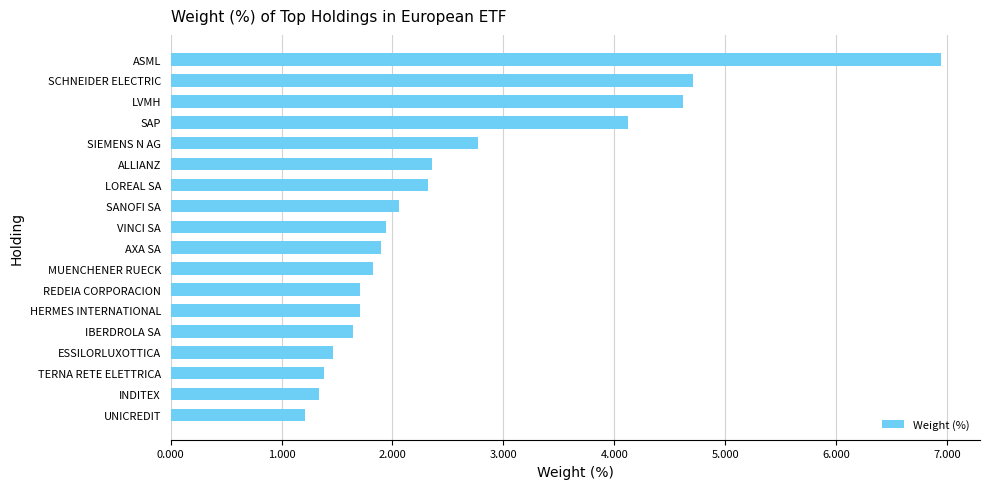

What is the difference between the maximum and minimum values?

5.7